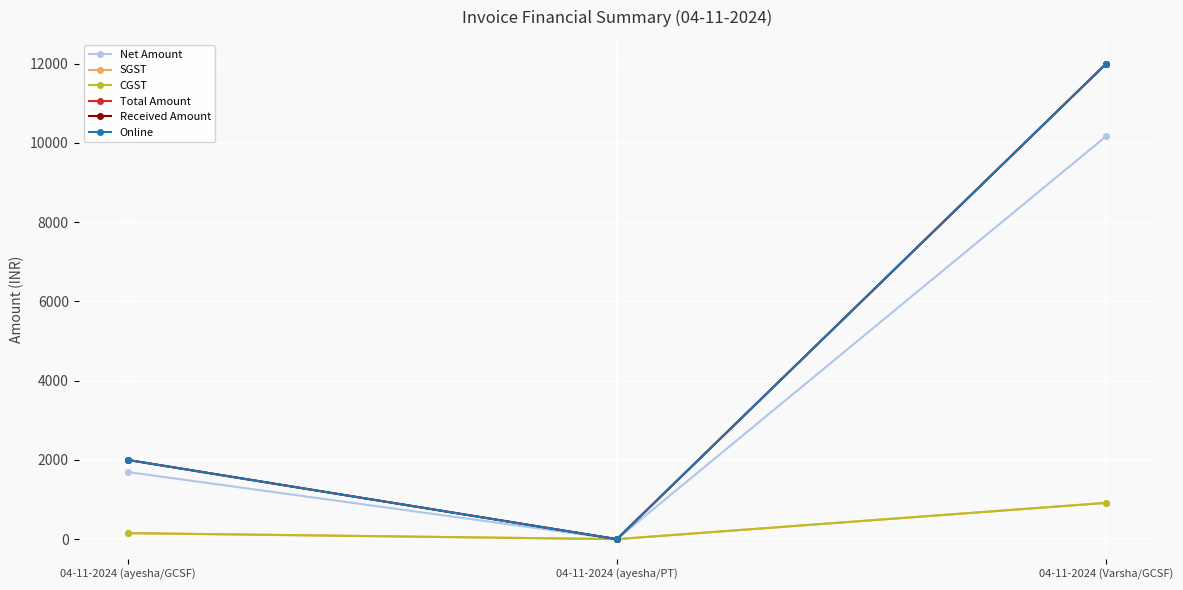

What is the difference between the maximum and minimum values in the CGST series?

915.2